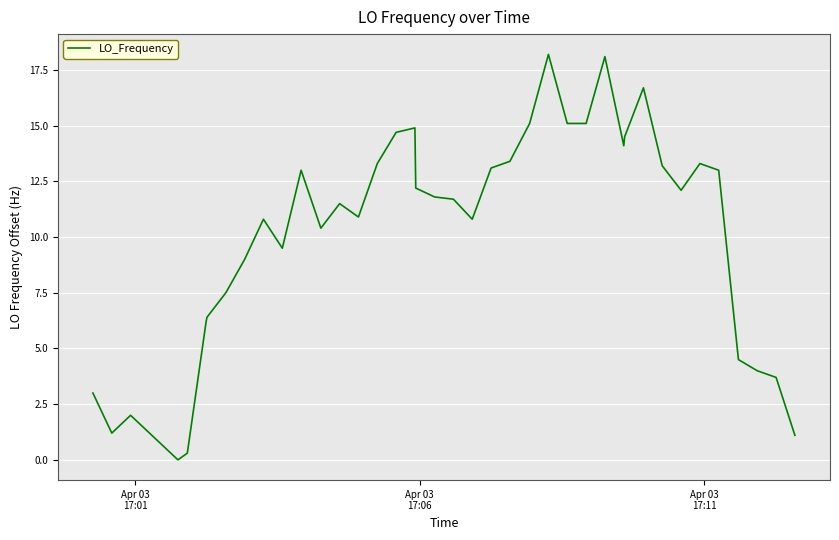

Count the number of data series in this chart.

1